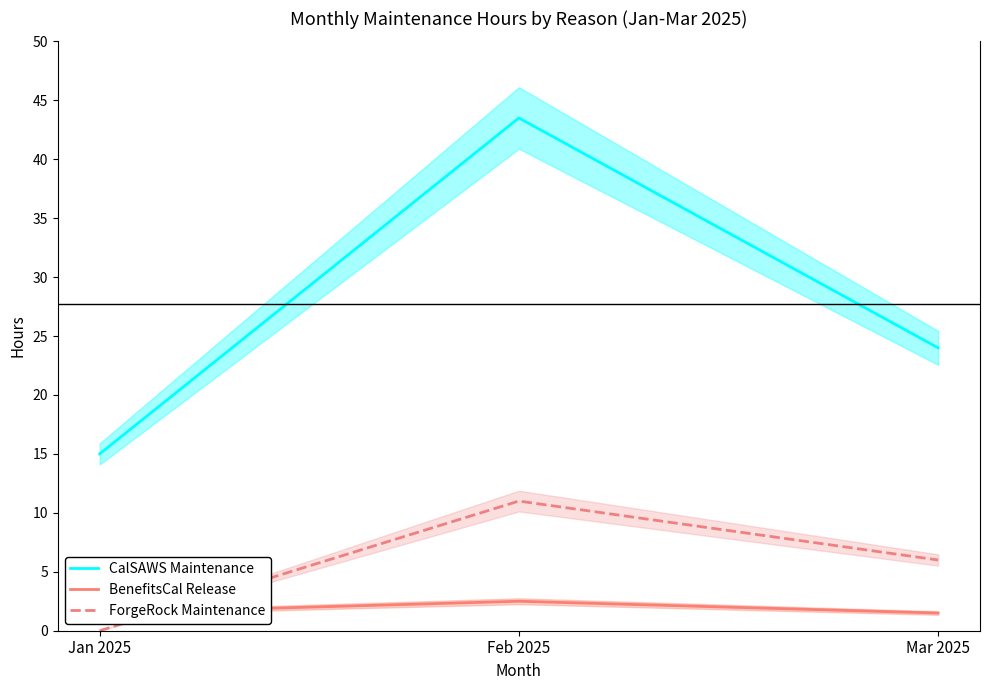

What is the label of the 2nd point from the right?

Feb 2025